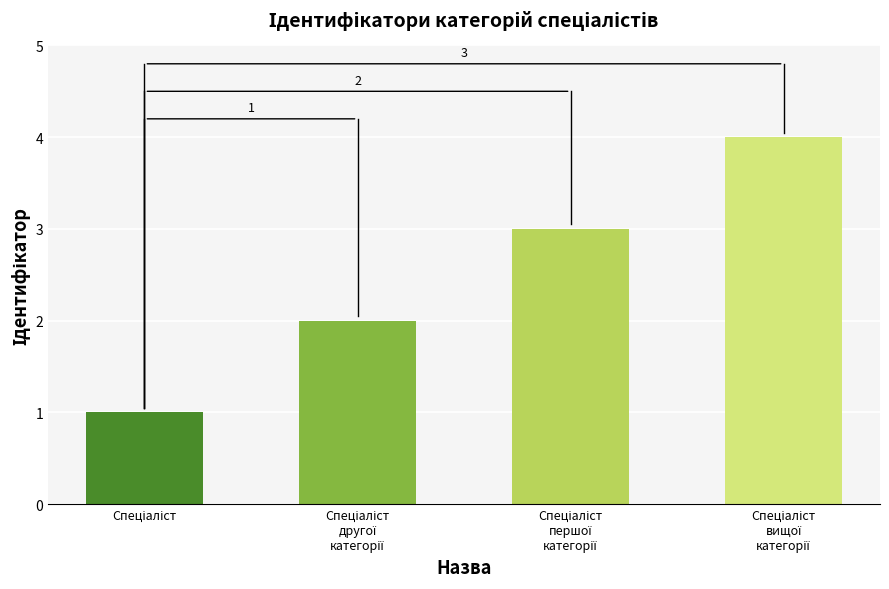

Reading right to left, extract all data points from this chart.

4	3	2	1